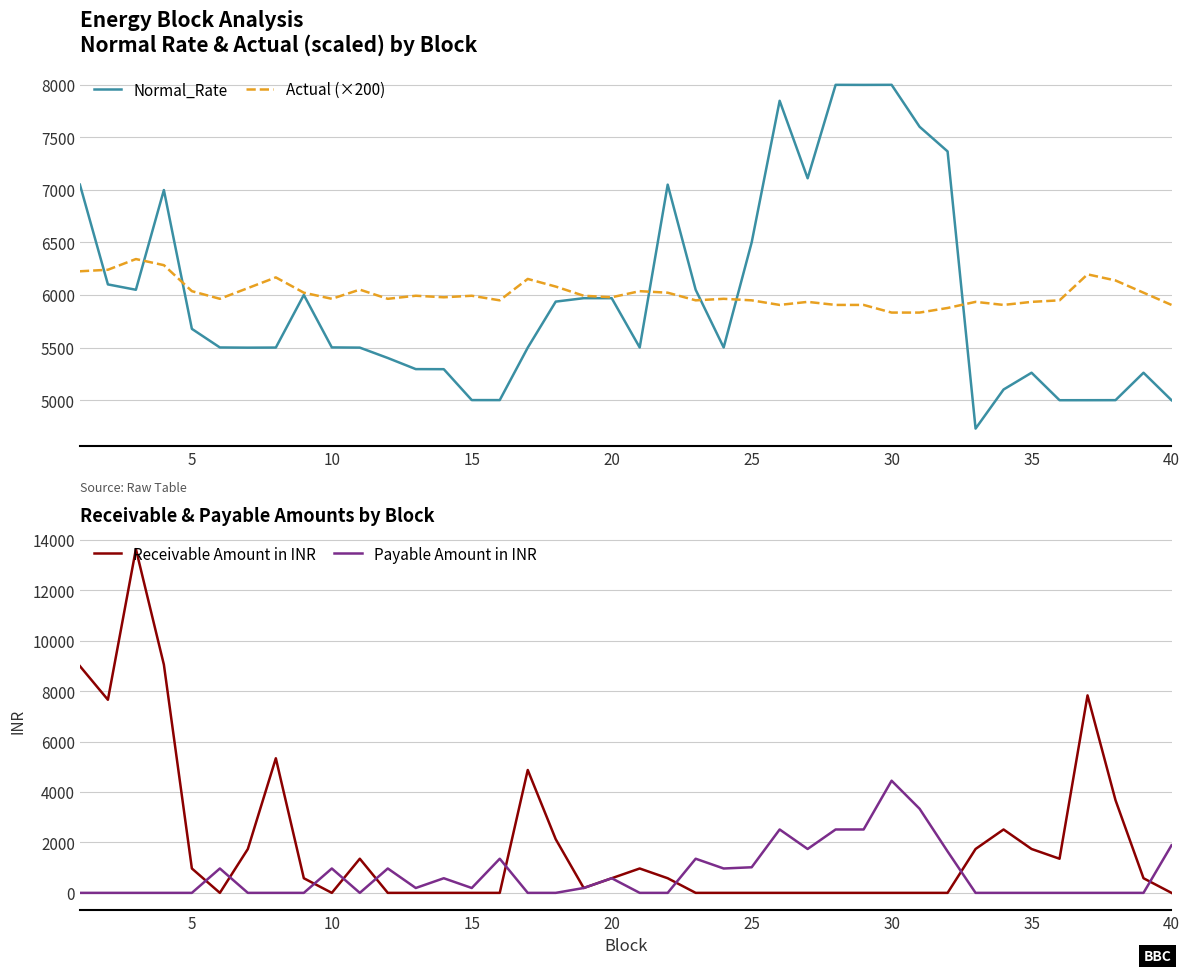

What is the minimum value for Normal_Rate?

4729.2